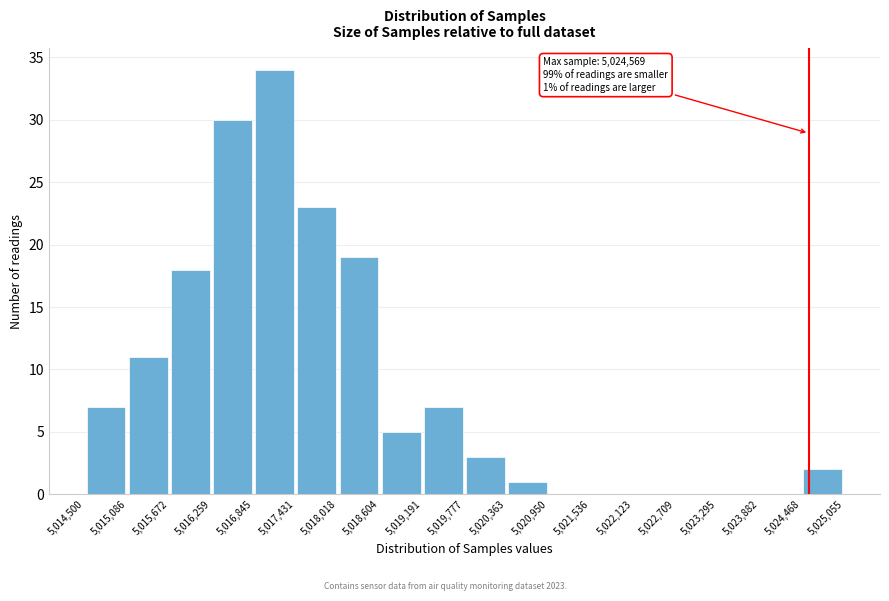

Over which range of the x-axis is the bar tallest?

5,016,845 to 5,017,431